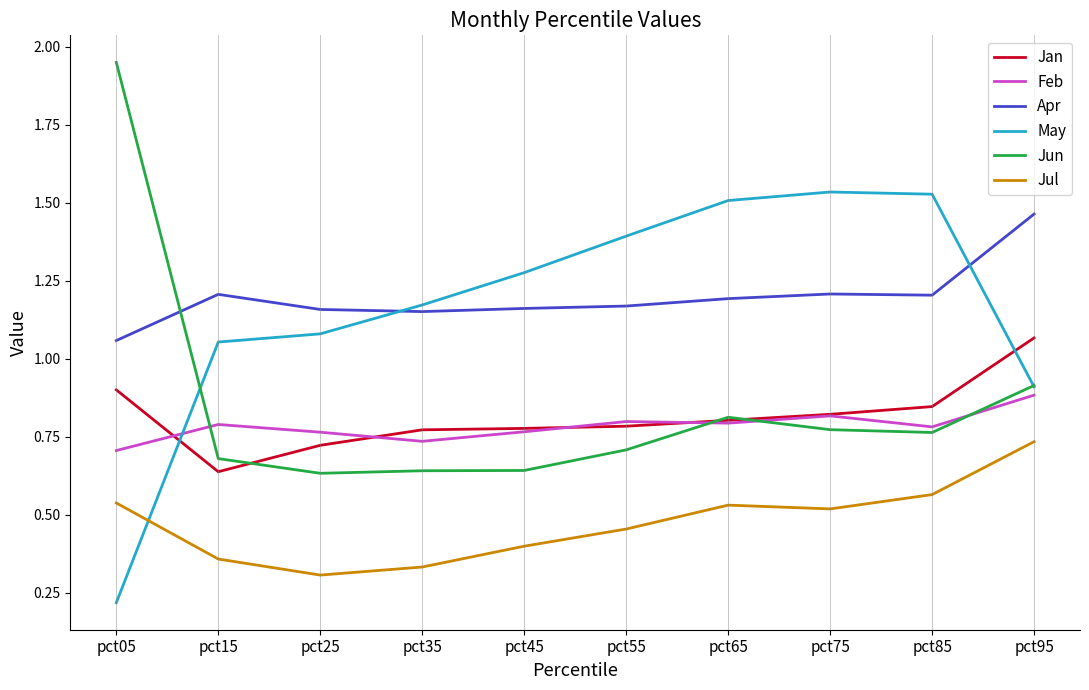

Is it true that Jul equals 0.5 at pct75?

True